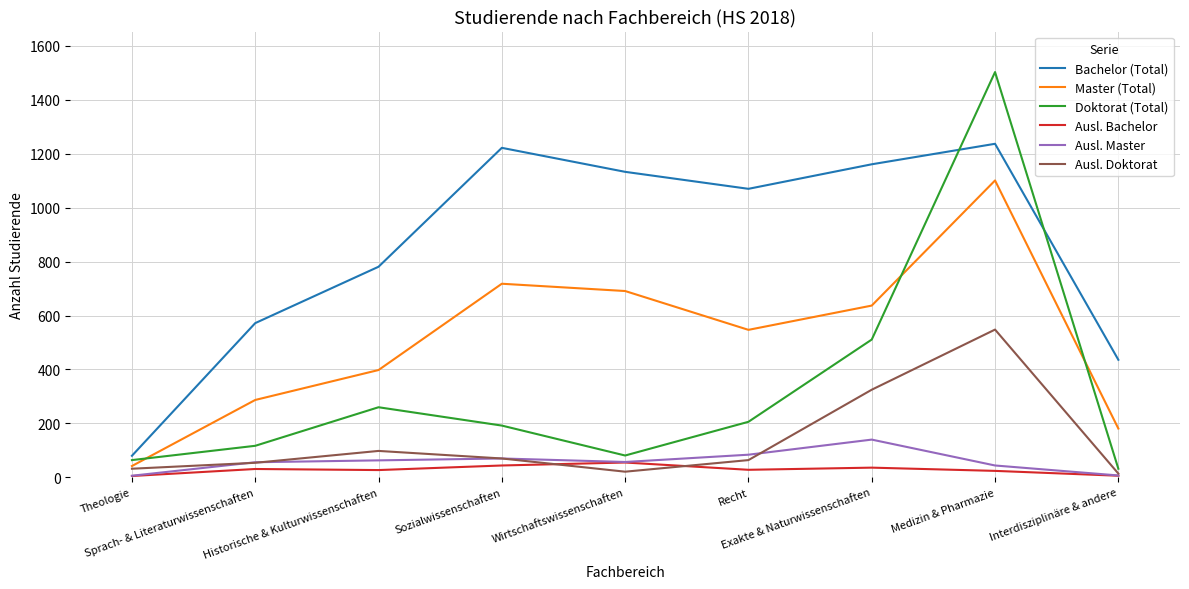

Between Theologie and Medizin & Pharmazie, which series saw the biggest shift?

Doktorat (Total)